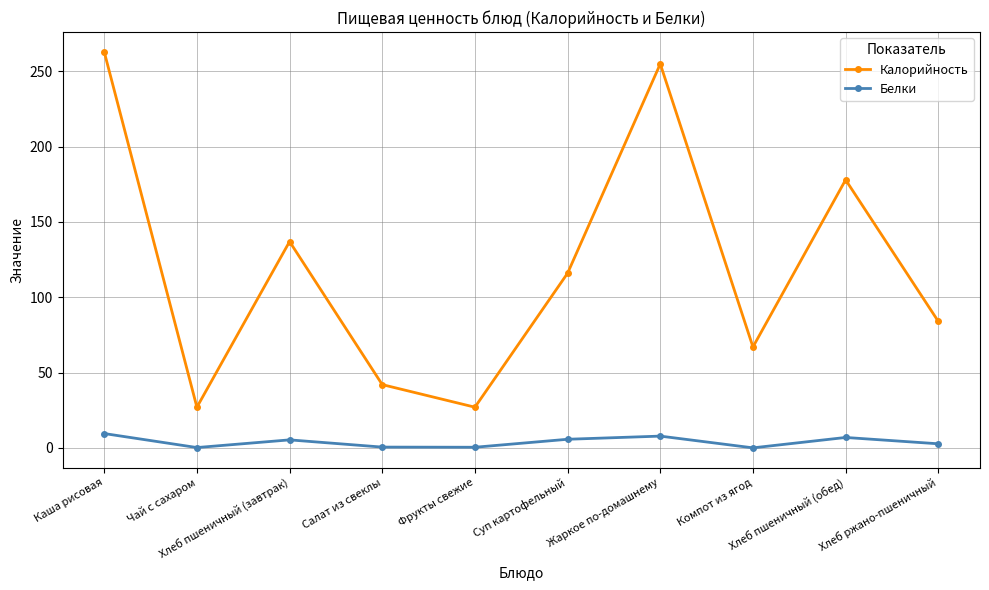

How many data points in Калорийность are less than 116?

5